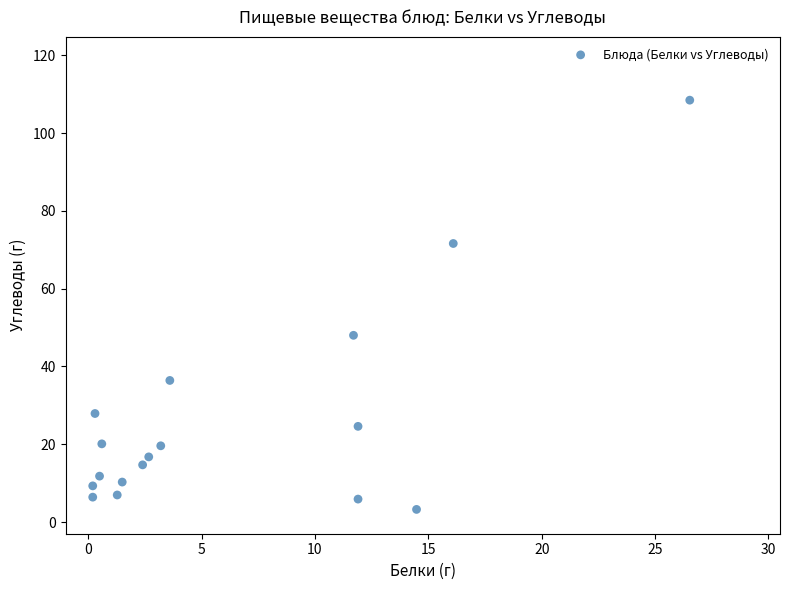

What Y value in the scatter plot is closest to 55?

48.0